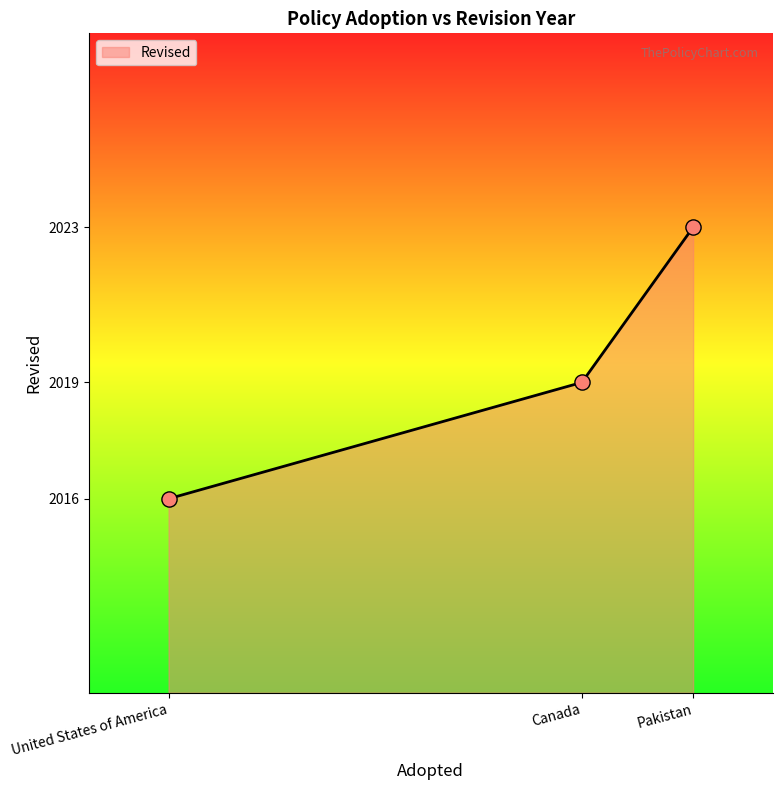

Approximately how many times larger is the value at Canada compared to Pakistan?

1.0